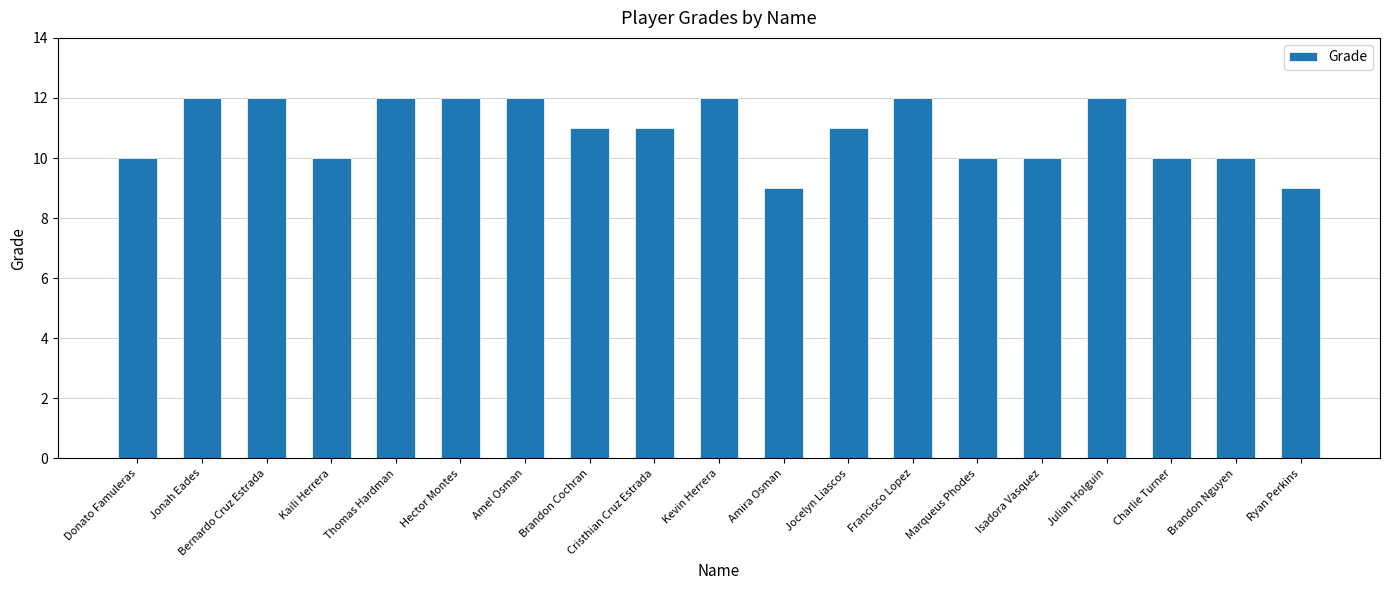

Reading left to right, extract all data points from this chart.

10	12	12	10	12	12	12	11	11	12	9	11	12	10	10	12	10	10	9